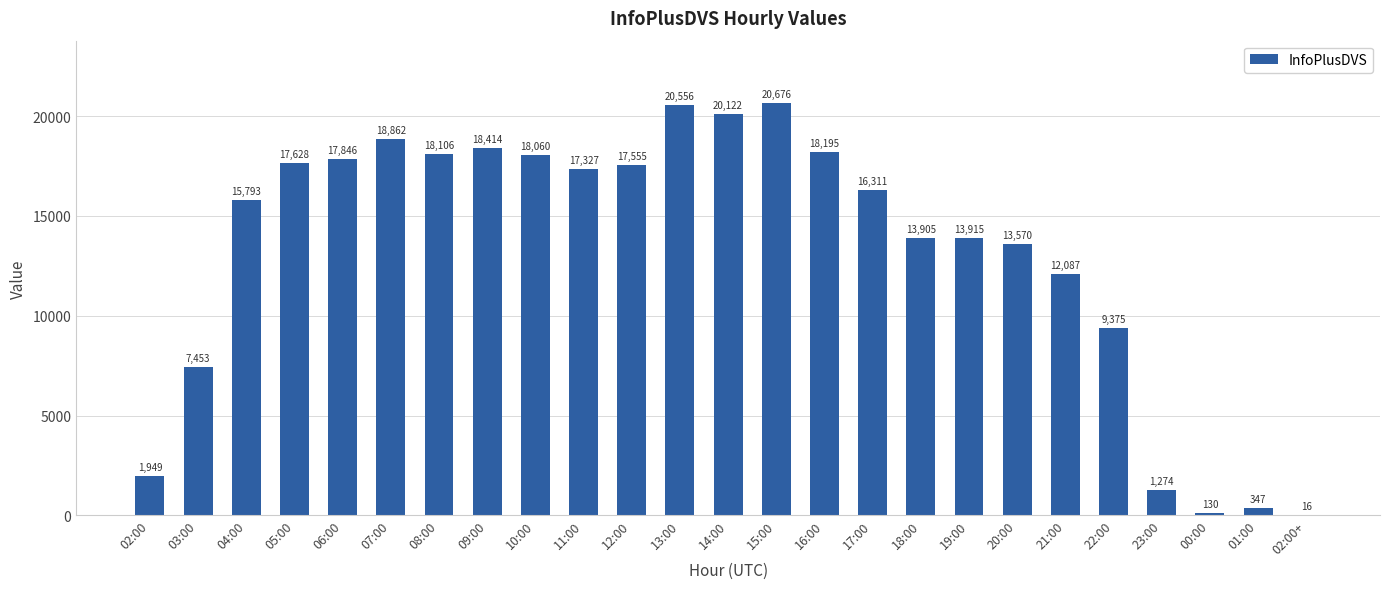

How many distinct data groups are displayed?

1